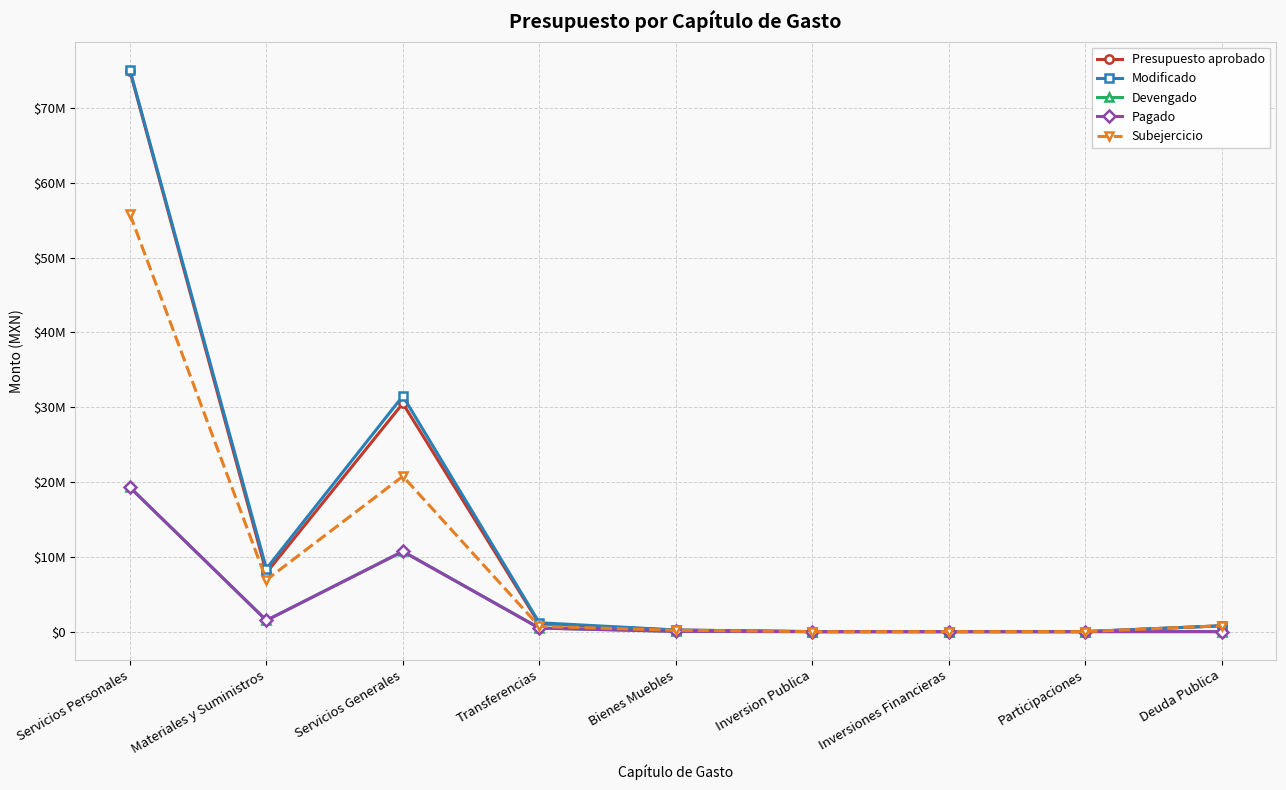

What is the label of the 2nd point from the left?

Materiales y Suministros